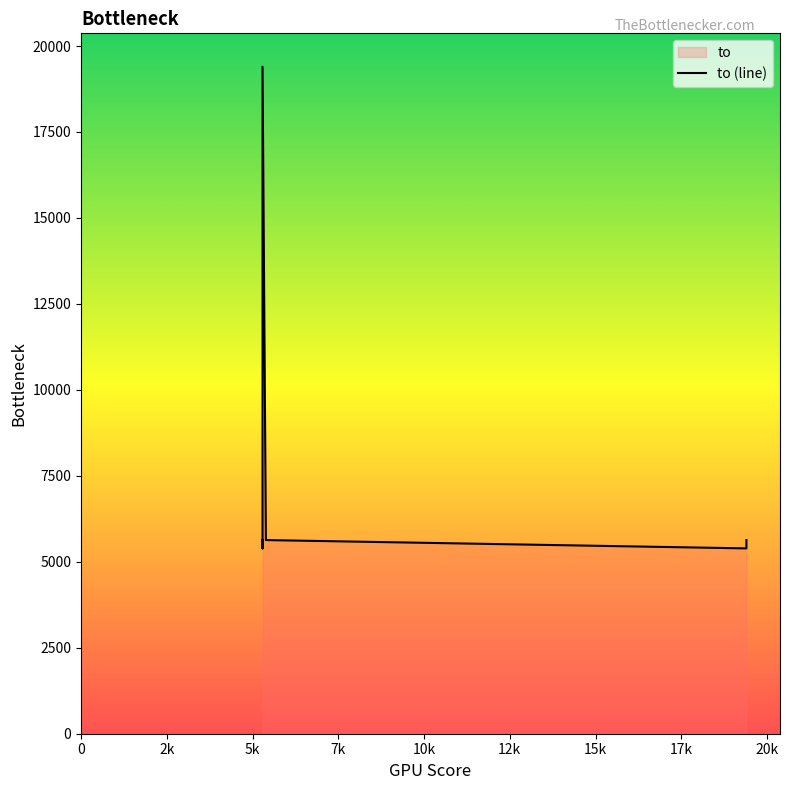

The value at 0 is 5632. True or false?

True